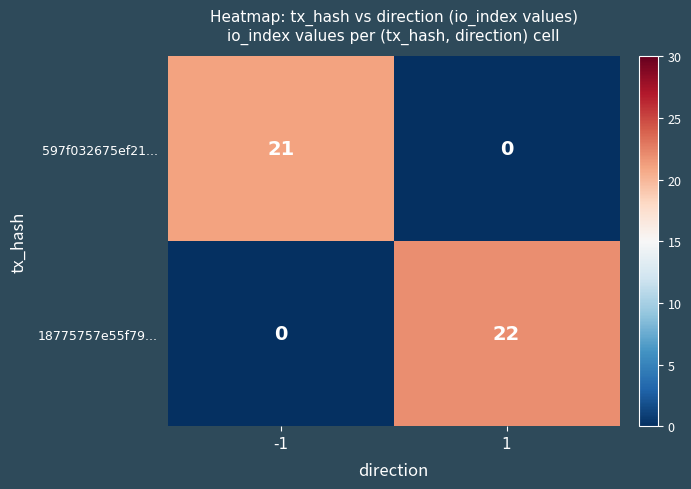

Rank the series by their average value, from highest to lowest.

18775757e55f79..., 597f032675ef21...